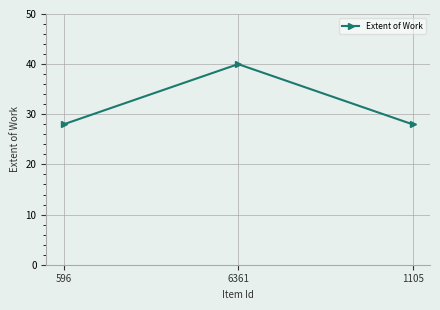

What is the ratio of the value at 6361 to the value at 596?

1.4